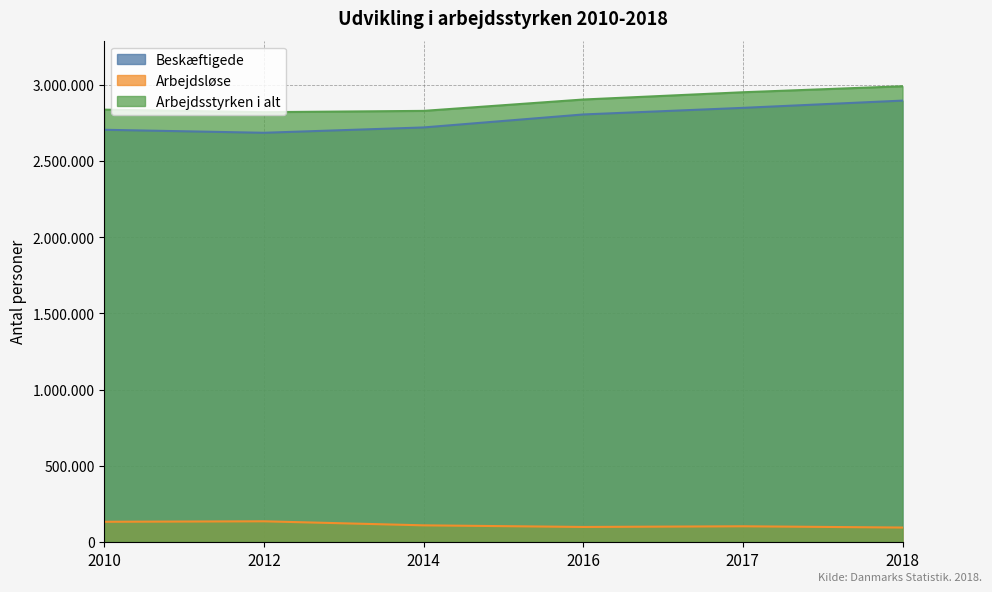

Rank the series by their maximum value, from lowest to highest.

Arbejdsløse, Beskæftigede, Arbejdsstyrken i alt